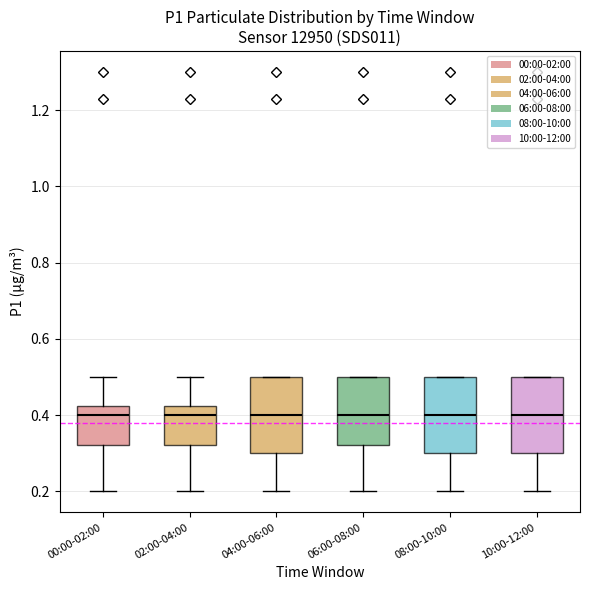

Where does the lower whisker of the box for 02:00-04:00 end on the y-axis? The values are not printed on the chart, so give them approximately, as read against the axis.

0.20